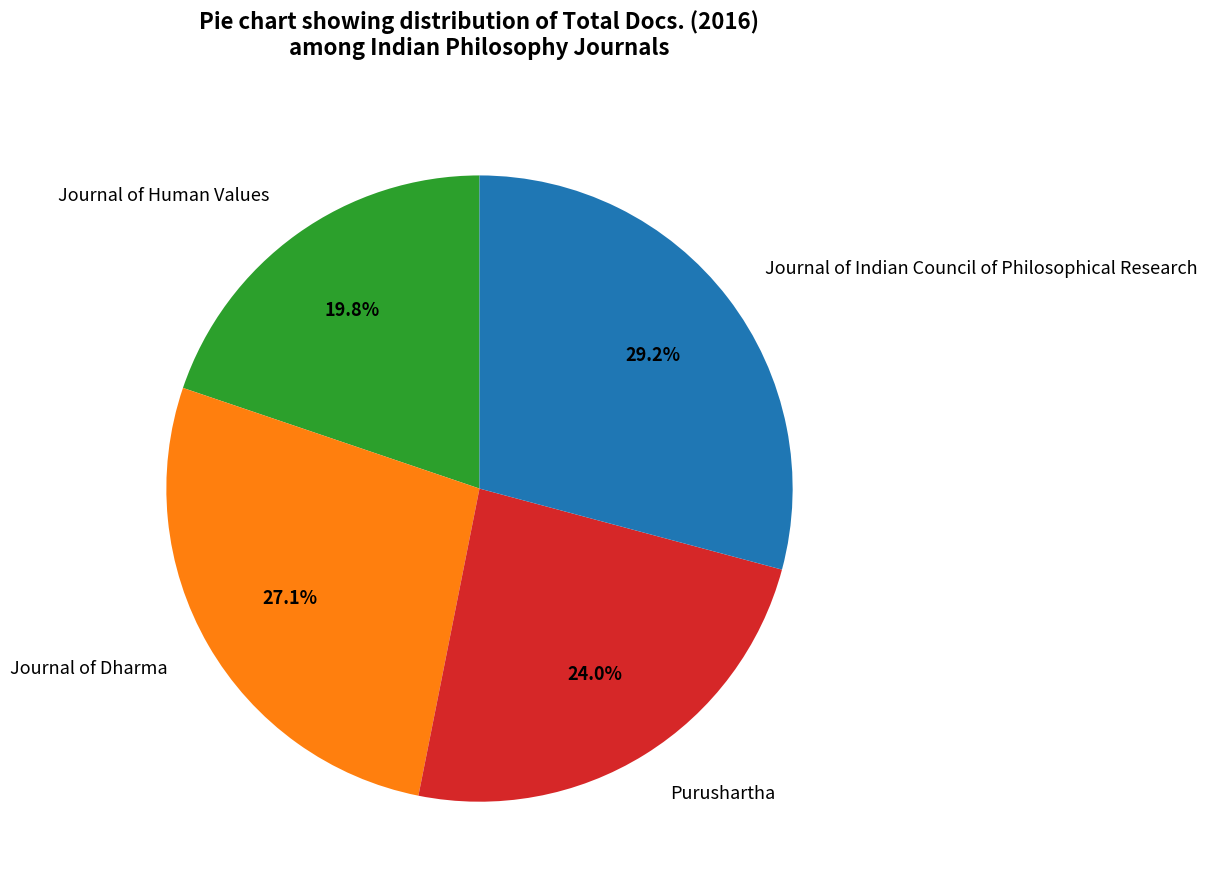

What is the total percentage of Journal of Indian Council of Philosophical Research and Journal of Human Values?

49.0%